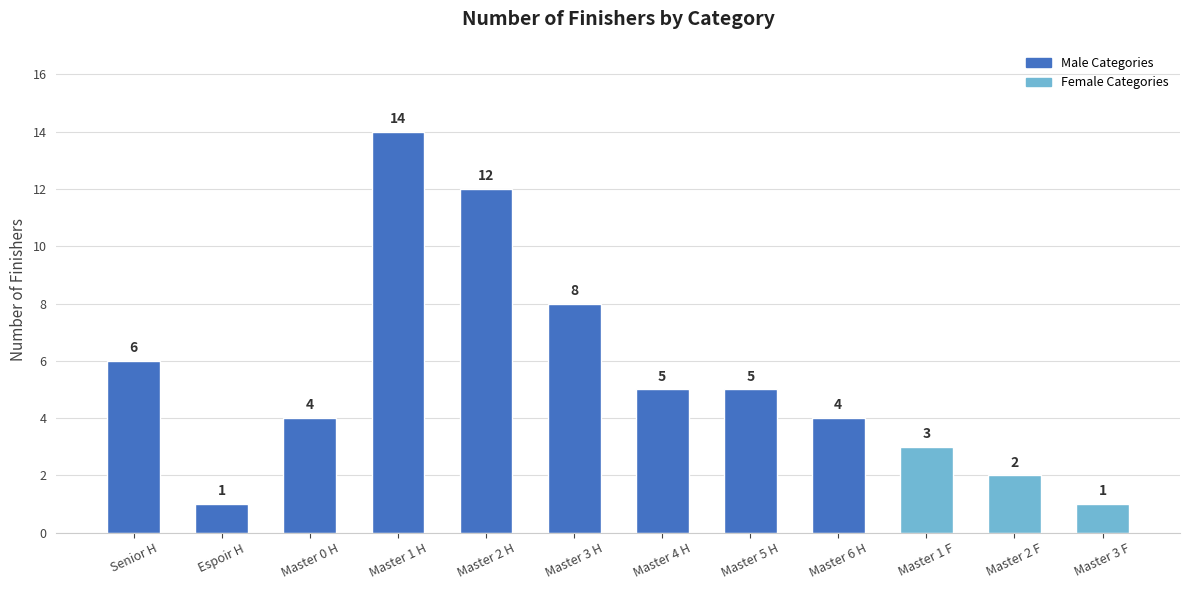

Reading left to right, extract all data points from this chart.

Senior H=6	Espoir H=1	Master 0 H=4	Master 1 H=14	Master 2 H=12	Master 3 H=8	Master 4 H=5	Master 5 H=5	Master 6 H=4	Master 1 F=3	Master 2 F=2	Master 3 F=1